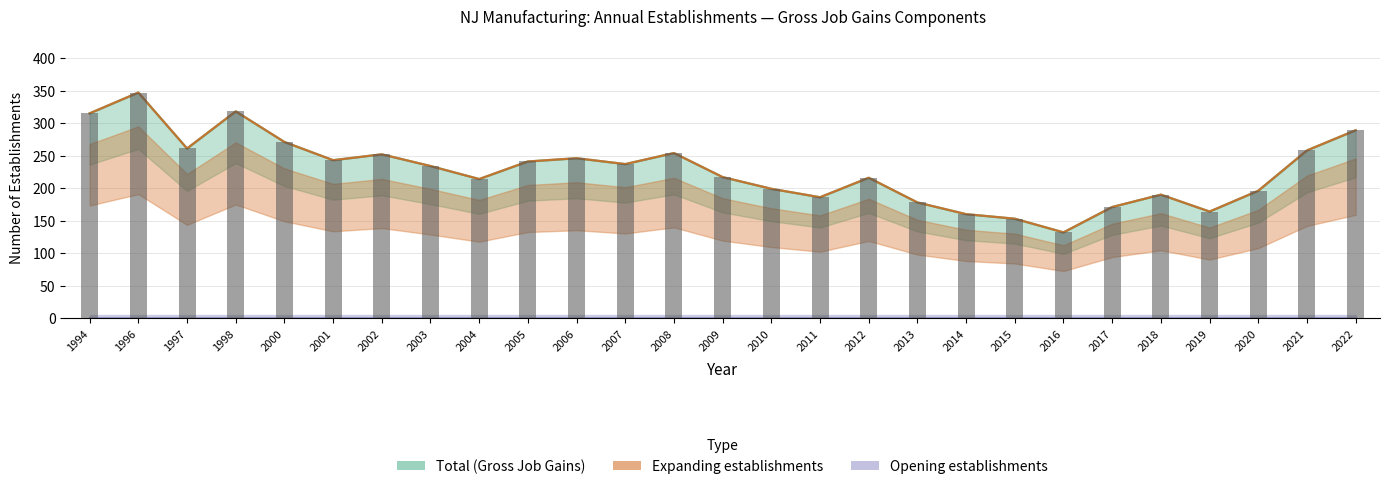

Which category has the highest value in the Expanding establishments series?

1996